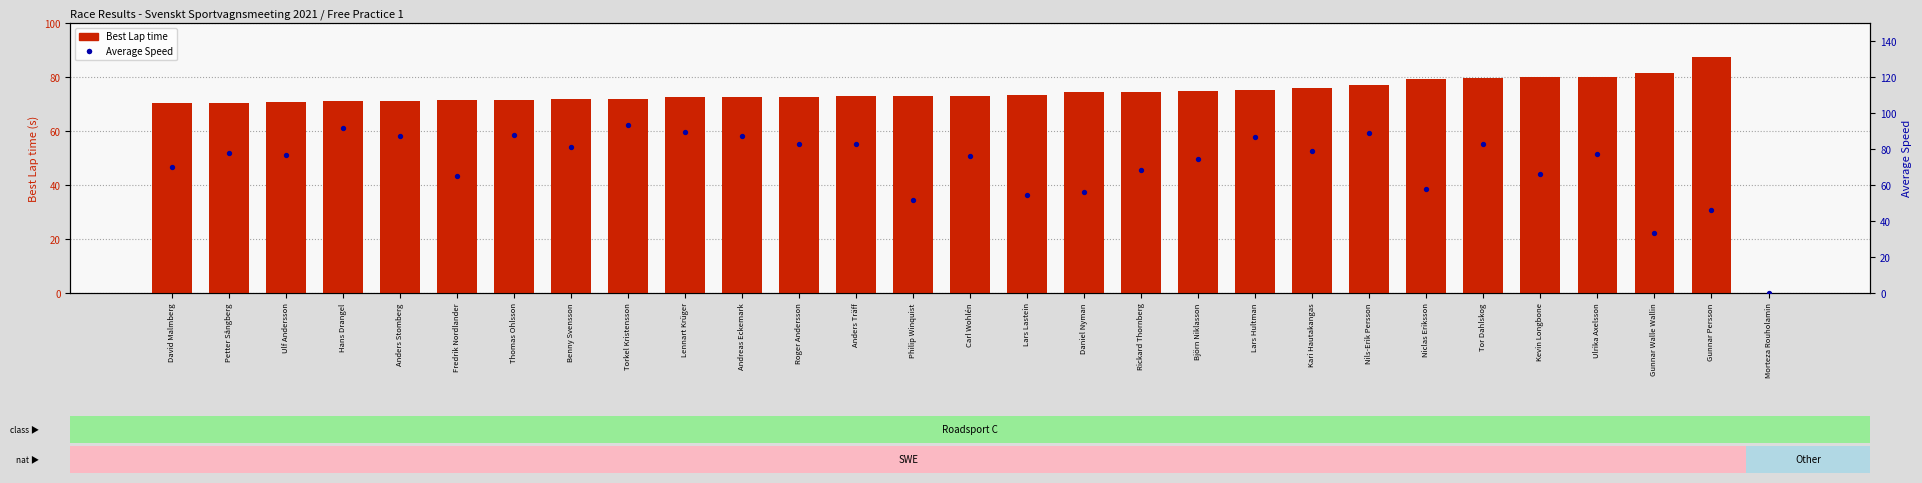

What is the total value across all series at David Malmberg?

140.4